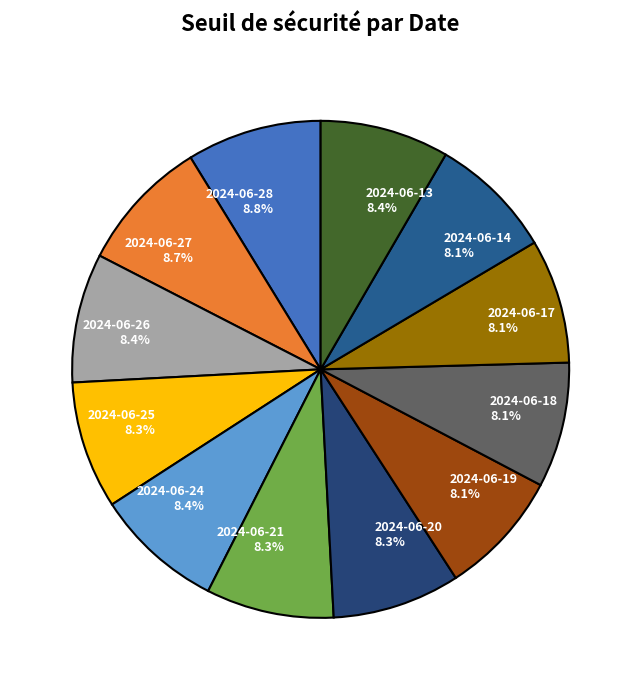

What portion of the pie excludes 2024-06-27?

91.3%